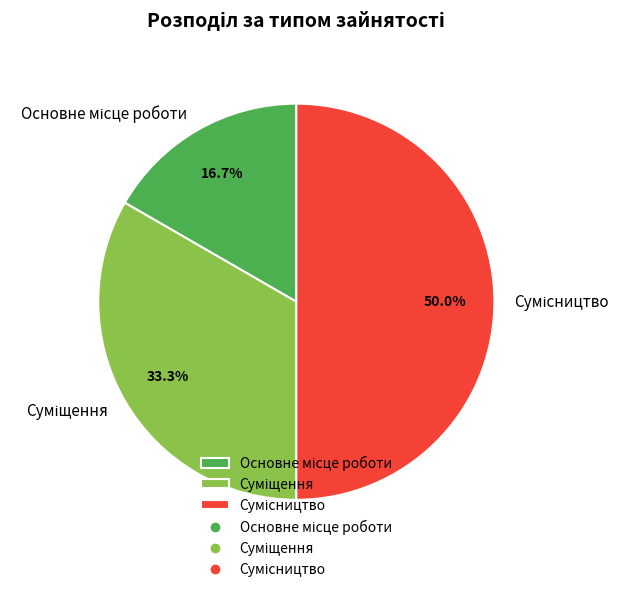

Does Основне місце роботи account for over 50% of the chart?

No